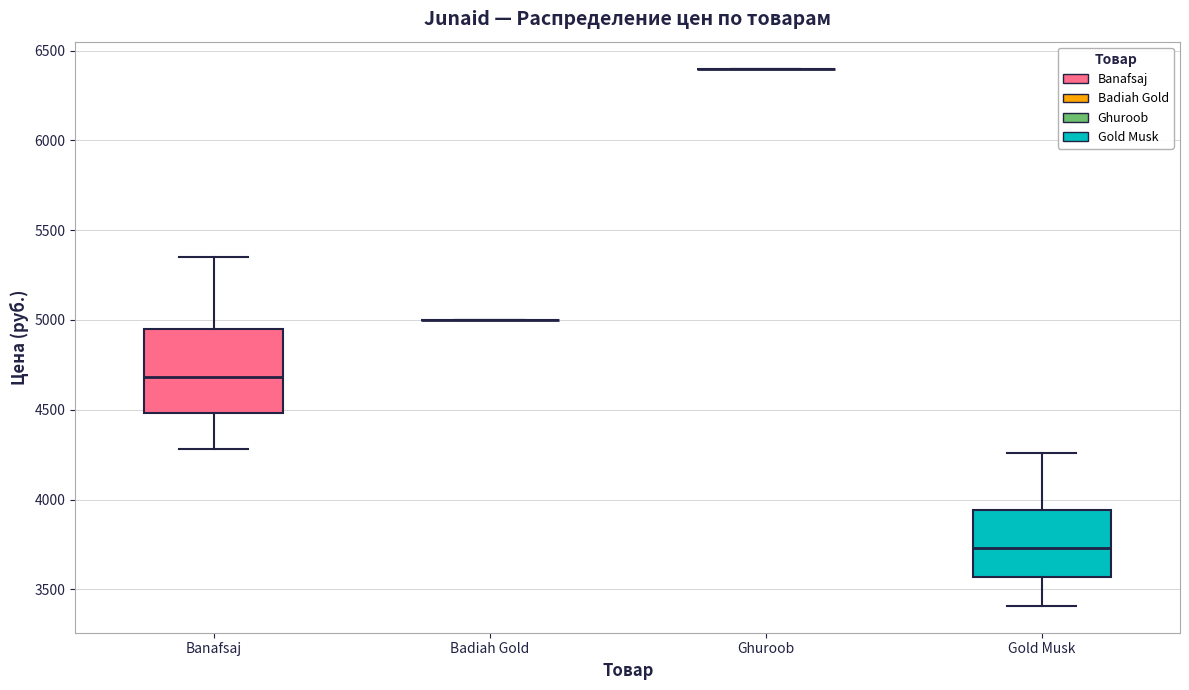

Reading left to right, transcribe this box plot: for each box, give where its median line is, the range the box spans, and where its two whiskers end, as read against the y-axis. The values are not printed on the chart, so give them approximately, as read against the axis.

Banafsaj: median 4700, box 4500 to 4950, whiskers 4300 to 5350
Badiah Gold: box collapsed to a line at 5000, whiskers 5000 to 5000
Ghuroob: box collapsed to a line at 6400, whiskers 6400 to 6400
Gold Musk: median 3750, box 3550 to 3950, whiskers 3400 to 4250